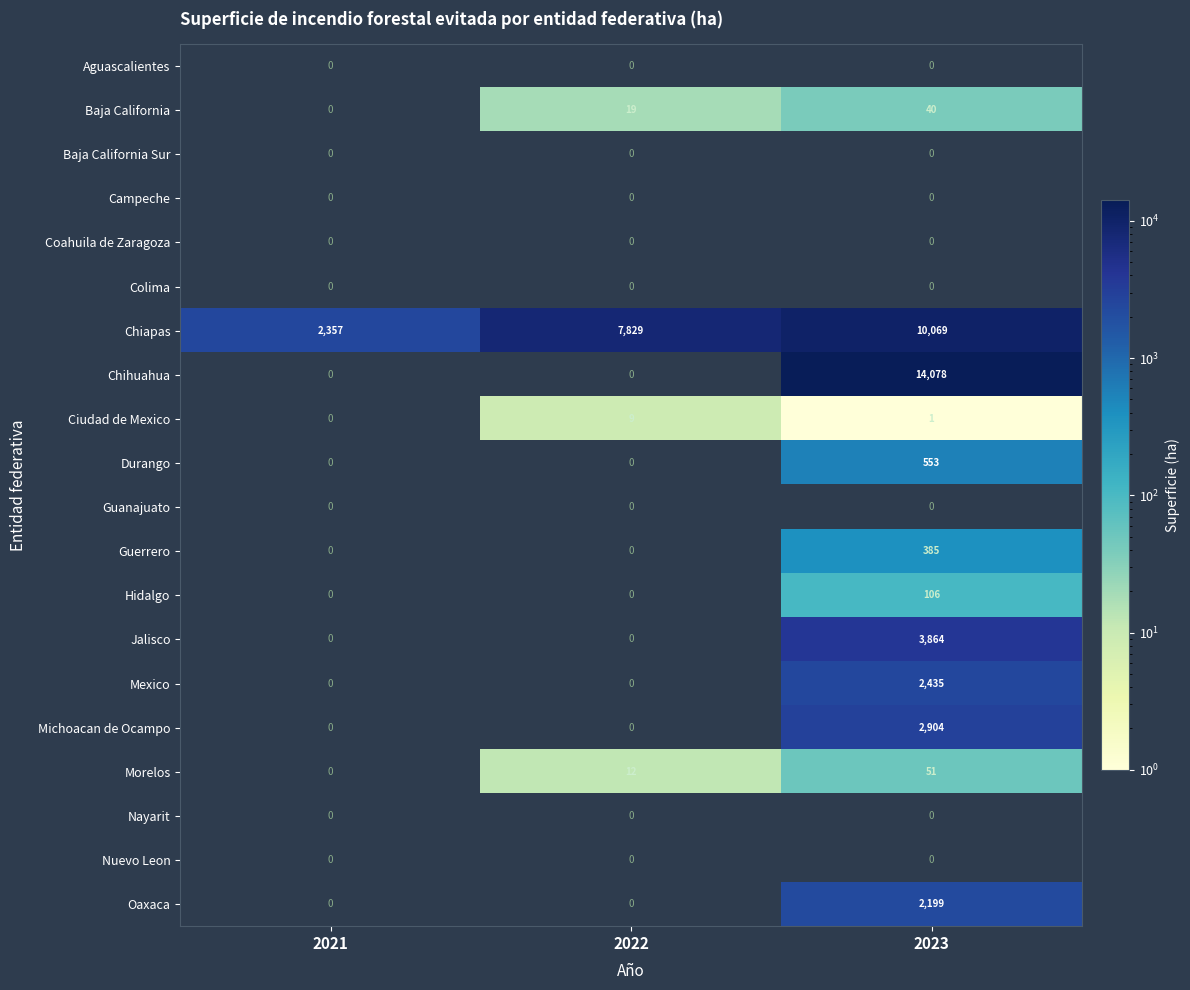

Rank the categories by Baja California value from highest to lowest.

2023, 2022, 2021